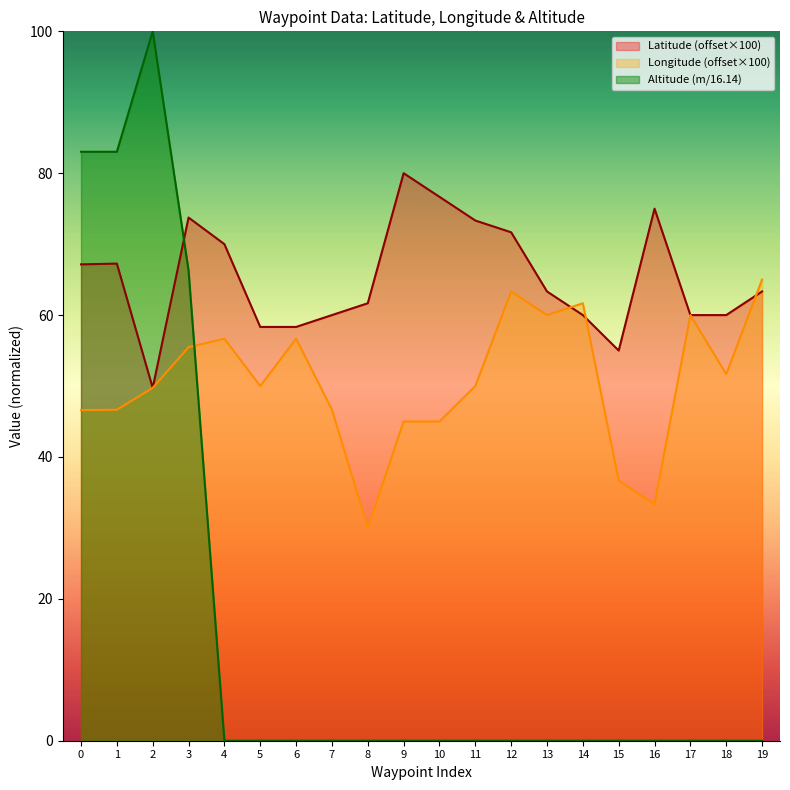

What is the highest value of the Longitude series?

65.0